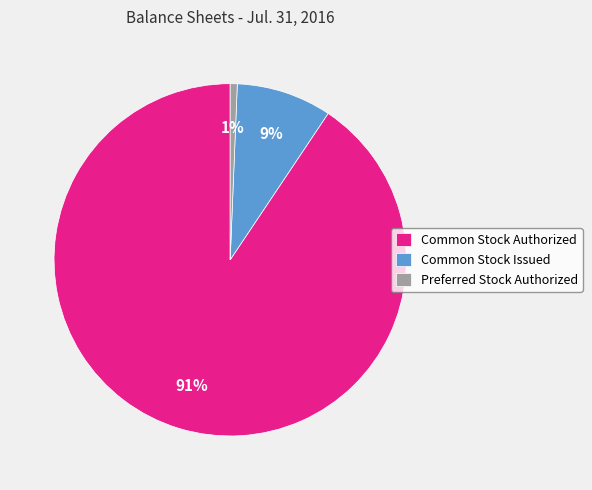

True or false: Common Stock Issued accounts for 14% of the total.

False